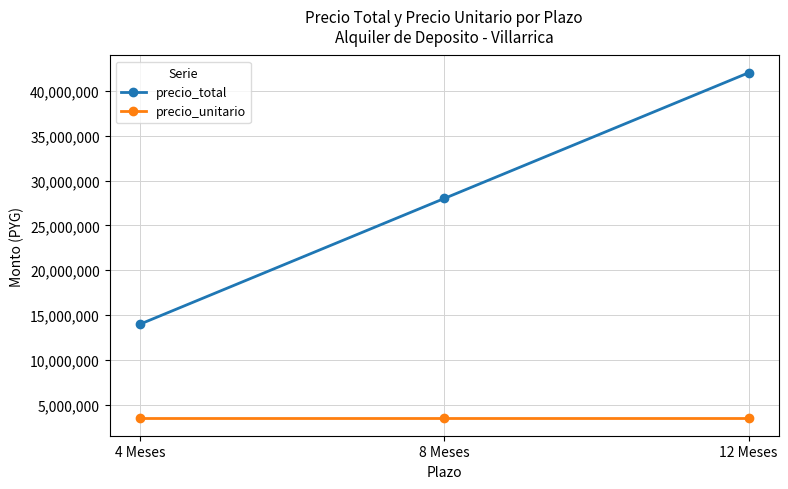

What is the smallest value displayed?

3500000